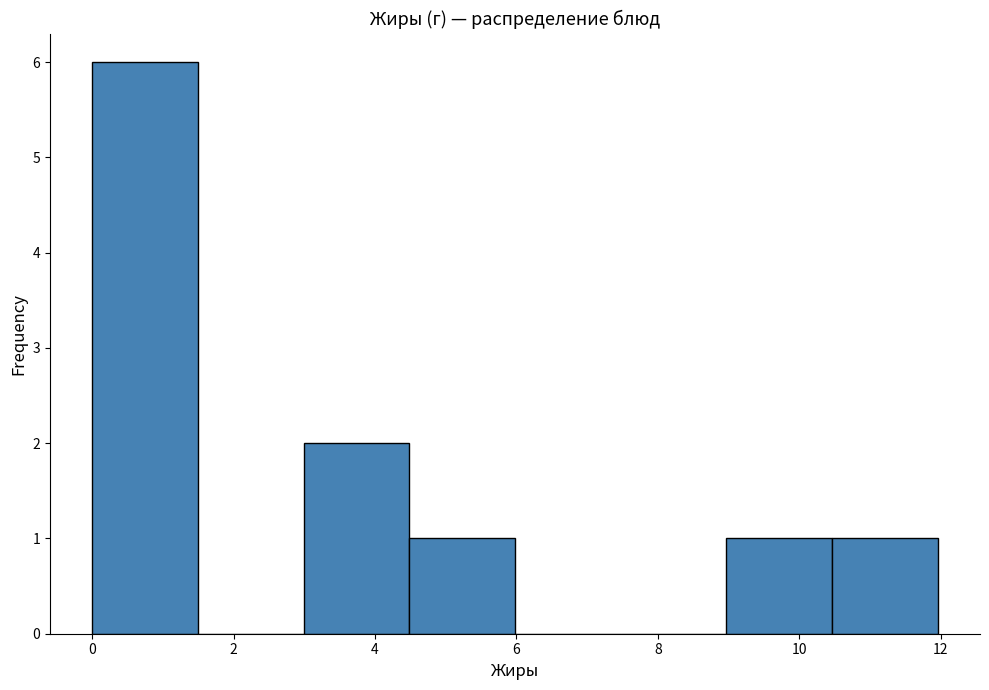

Reading left to right, list every bar in this chart as the range it spans on the x-axis followed by its height. Neither the bar edges nor the heights are printed on the chart, so give them approximately, as read against the axes.

0.0 to 1.4: 6
1.4 to 3.0: 0
3.0 to 4.4: 2
4.4 to 6.0: 1
6.0 to 7.4: 0
7.4 to 9.0: 0
9.0 to 10.4: 1
10.4 to 12.0: 1